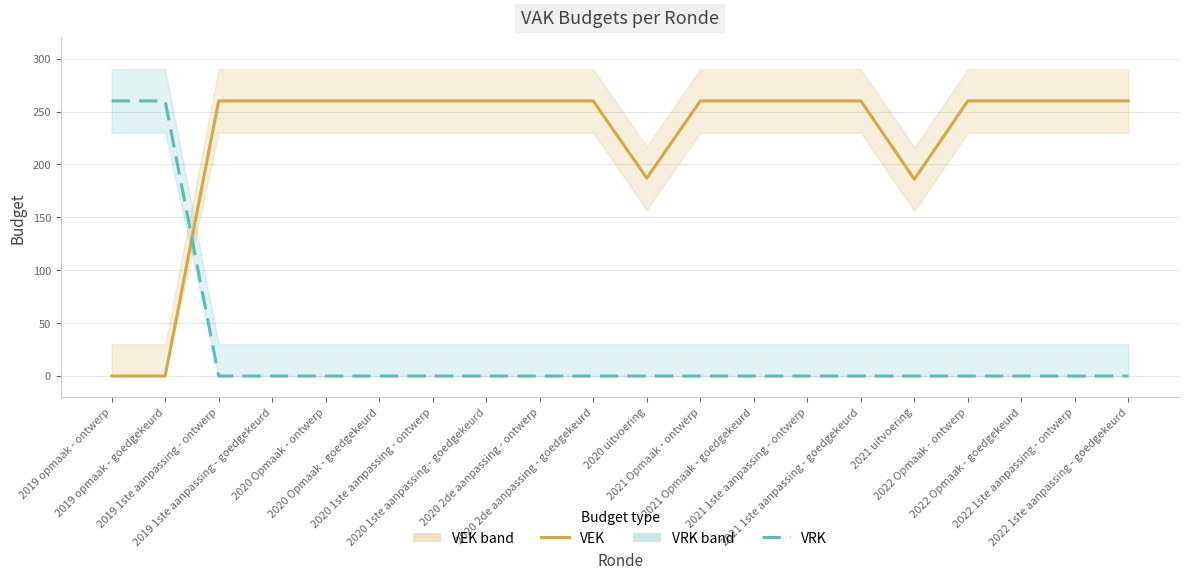

How many values in the VEK series are below 260?

4